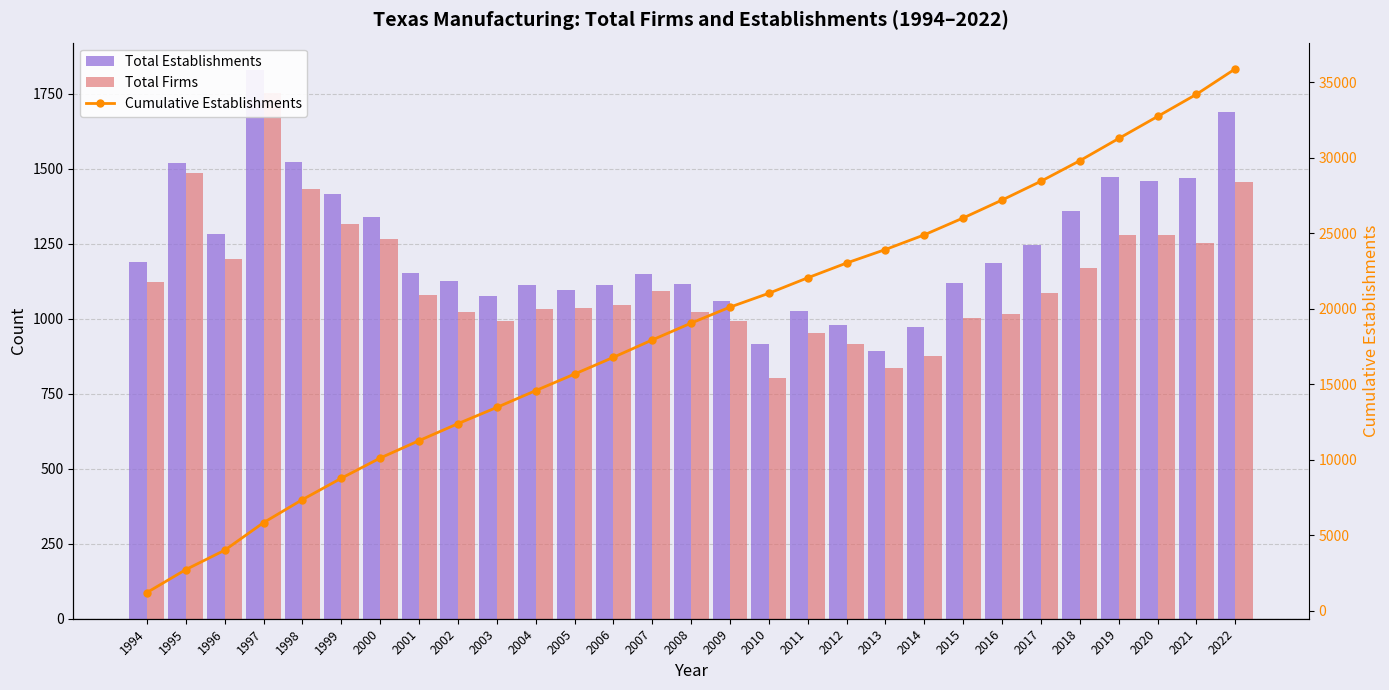

What are all the series names shown in the legend?

Total Establishments, Total Firms, Cumulative Establishments